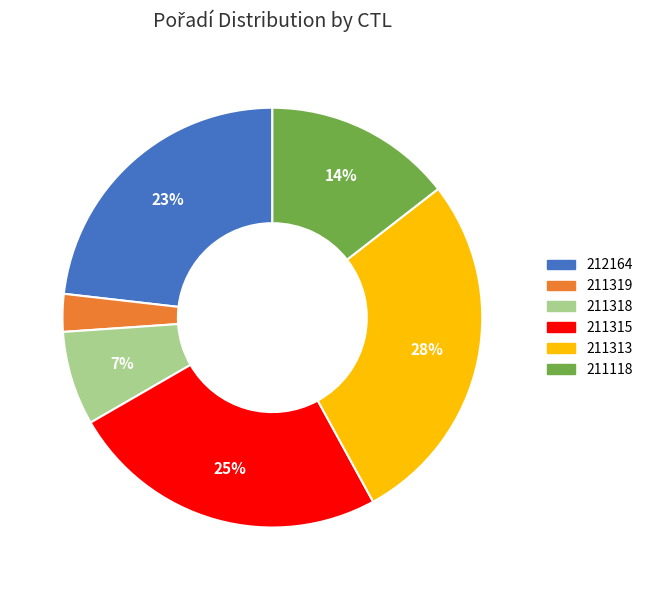

Count the number of slices in the pie.

6